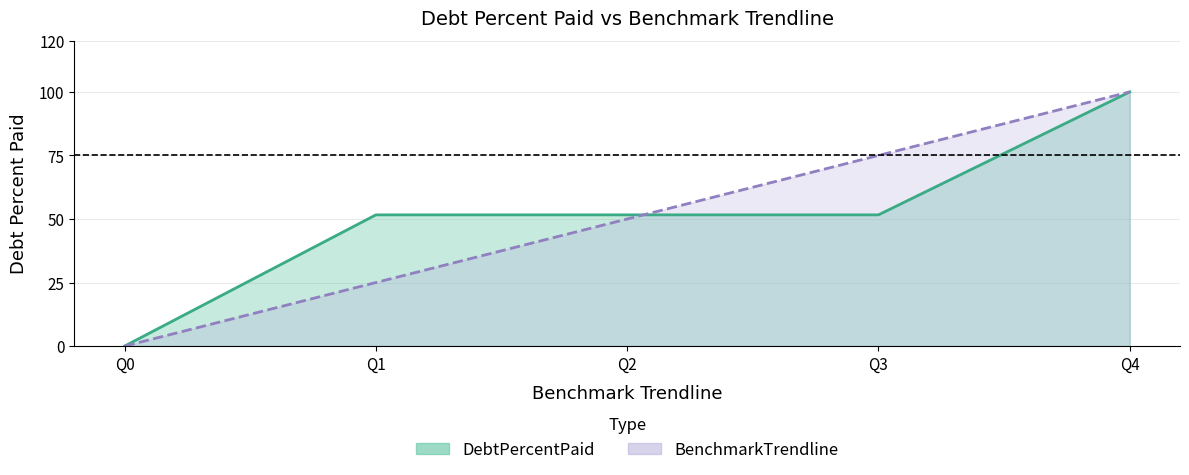

Reading left to right, list all the values displayed in this chart.

DebtPercentPaid: Q0=0.0	Q1=51.6	Q2=51.6	Q3=51.6	Q4=100.0
BenchmarkTrendline: Q0=0.0	Q1=25.0	Q2=50.0	Q3=75.0	Q4=100.0